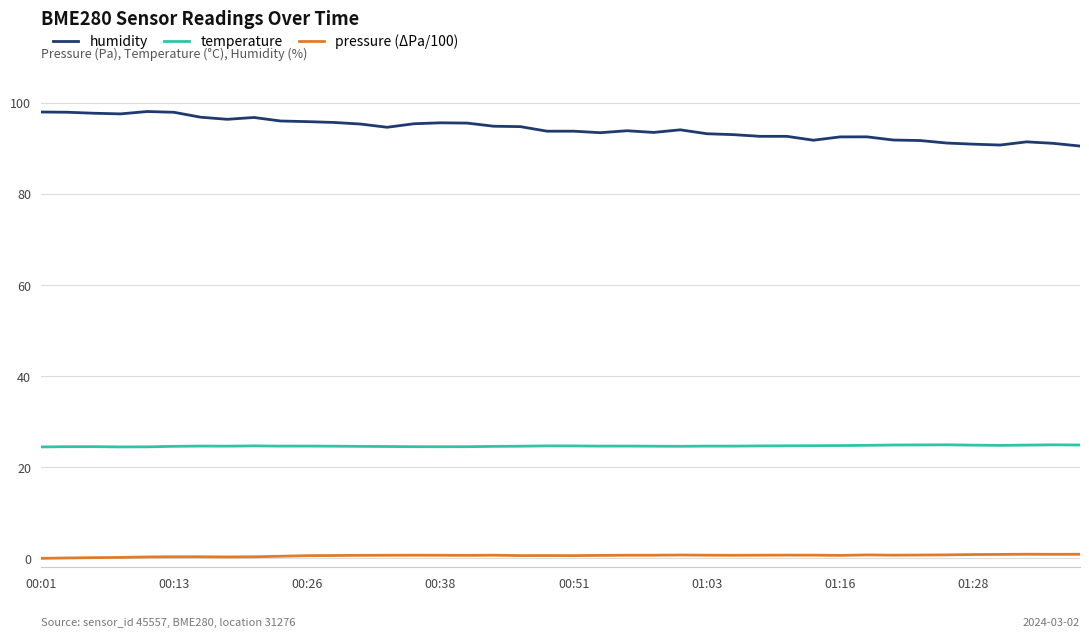

Which series has the widest spread of values?

humidity